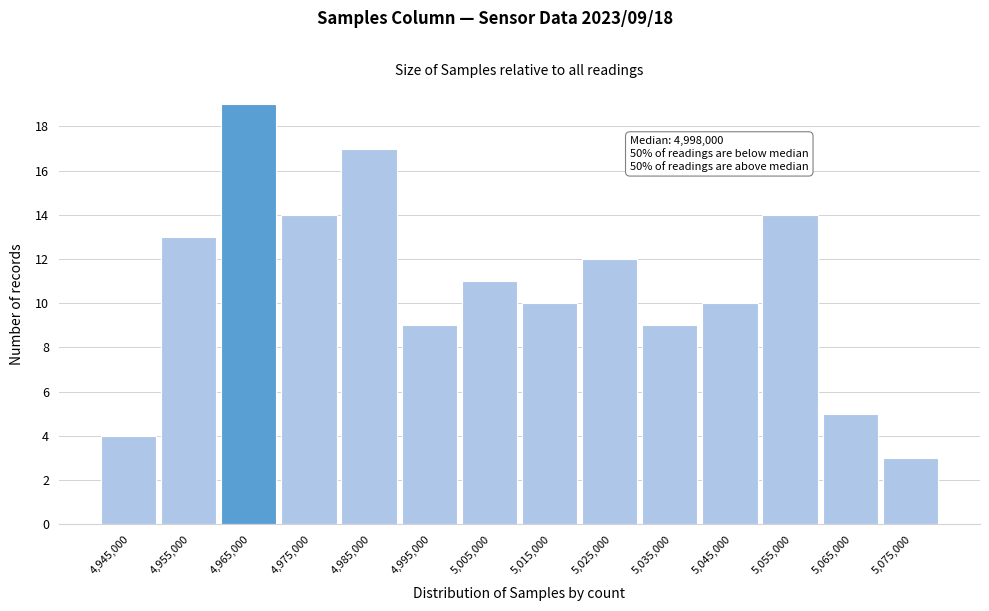

Which range on the x-axis has the tallest bar?

4960000 to 4970000